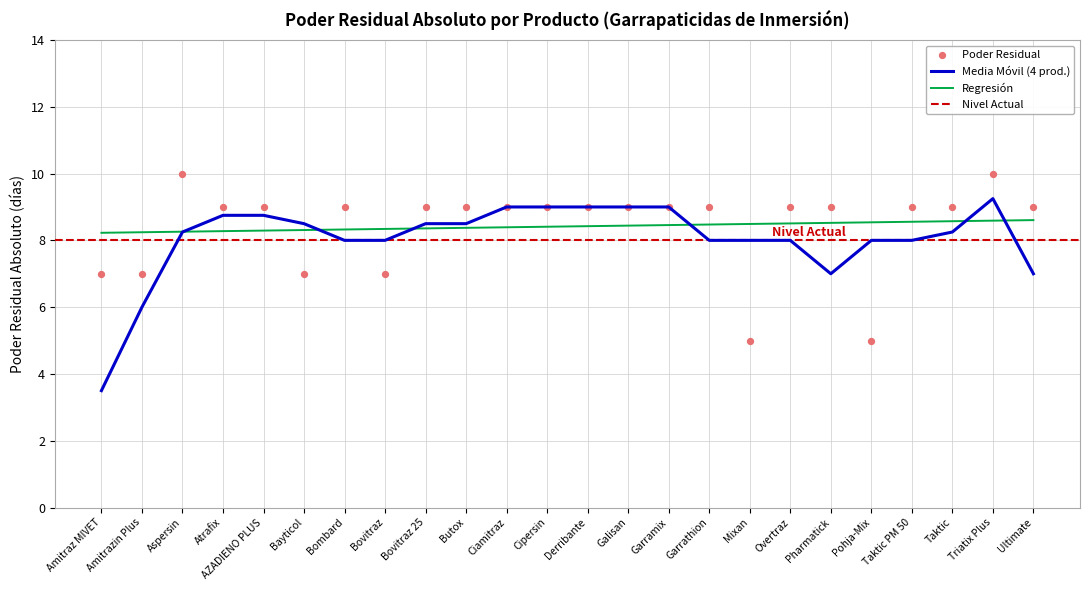

Between AZADIENO PLUS and Cipersin, which is larger?

AZADIENO PLUS